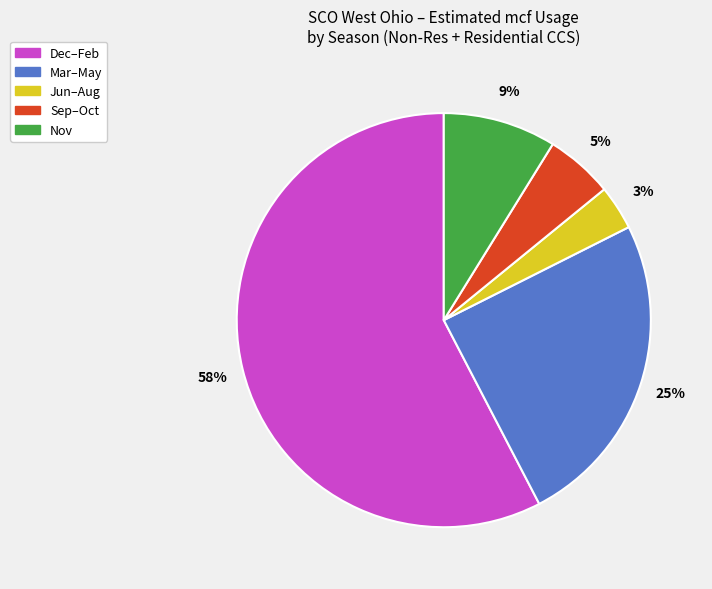

Is there any slice that represents more than half of the pie?

Yes